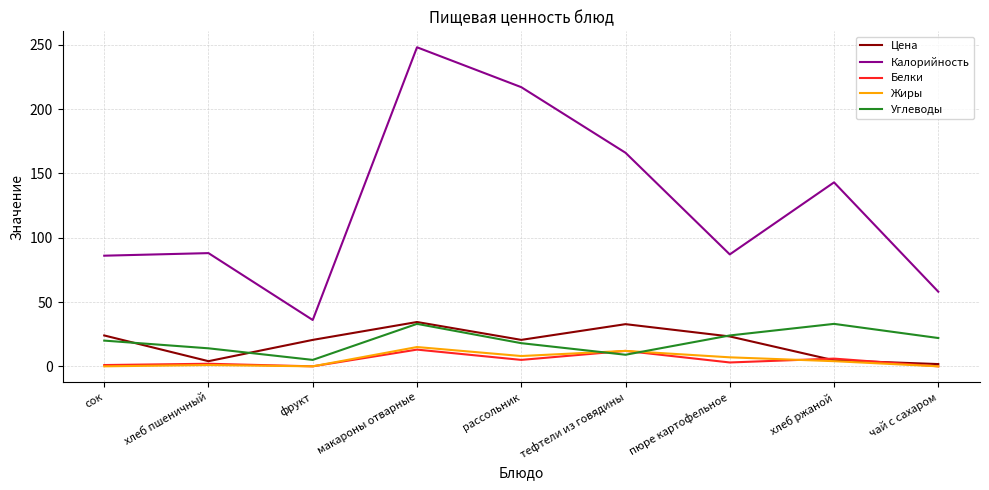

Which label corresponds to the largest value in the chart?

макароны отварные